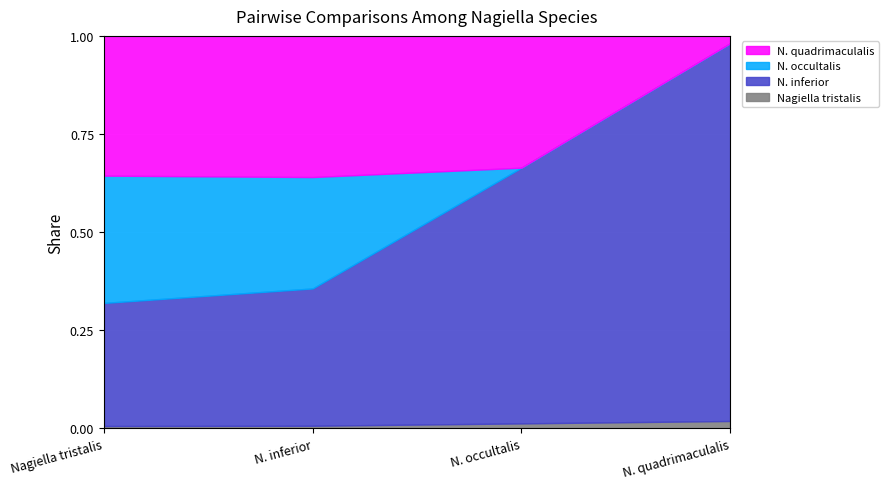

At Nagiella tristalis, list the series in order from largest to smallest.

N. quadrimaculalis, N. occultalis, N. inferior, Nagiella tristalis